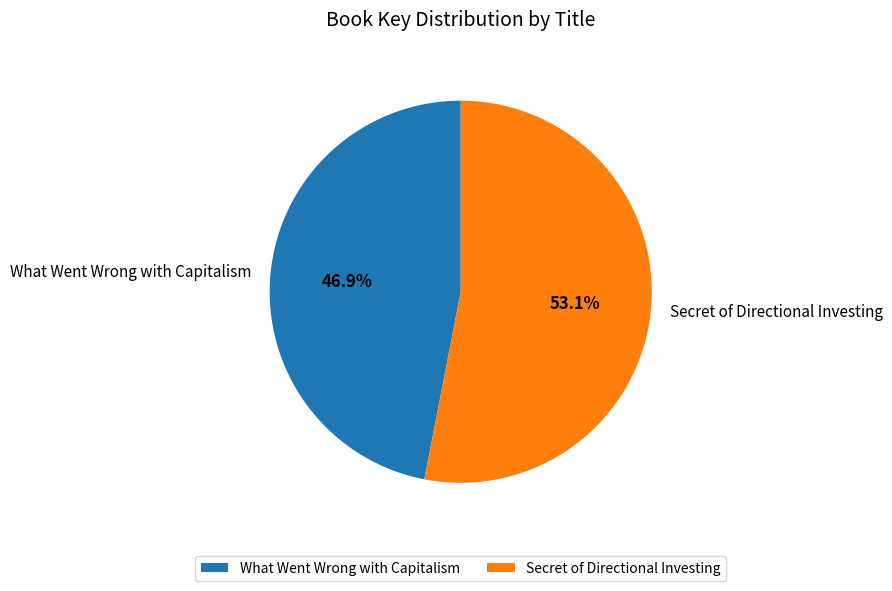

Is it true that What Went Wrong with Capitalism is 47% of the pie?

True